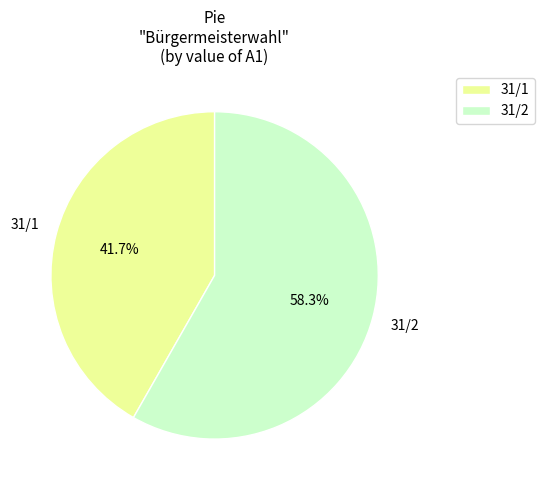

What is the smallest slice in the pie chart?

31/1